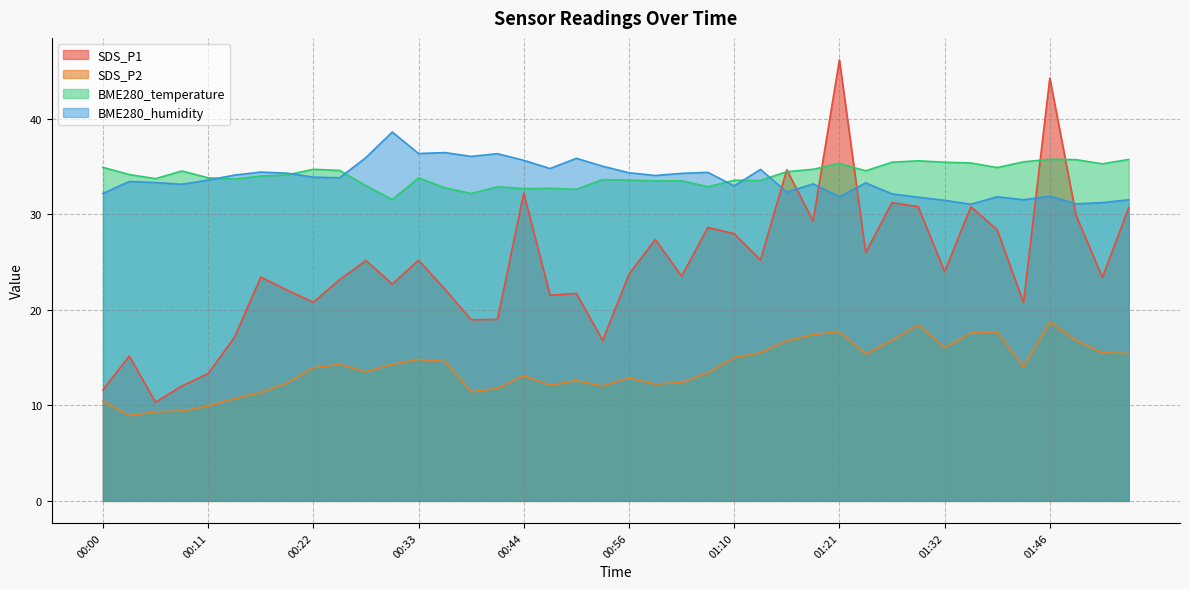

Is it true that BME280_temperature equals 33.6 at 00:56?

True